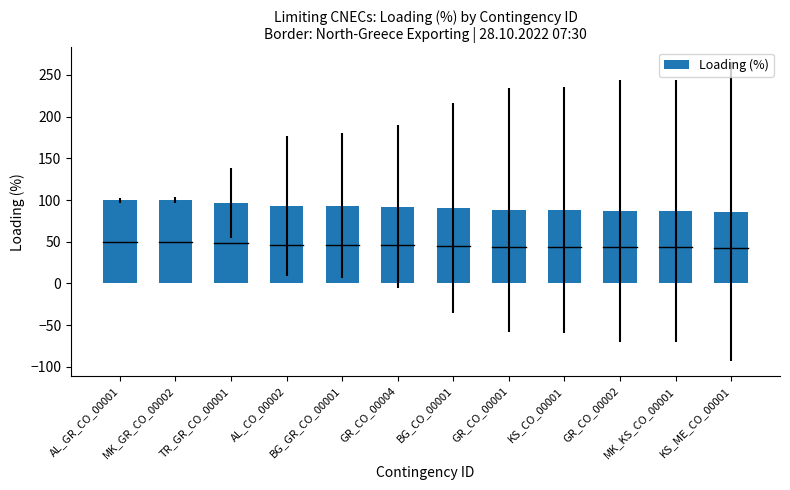

Is it true that the value at GR_CO_00001 is 88?

True